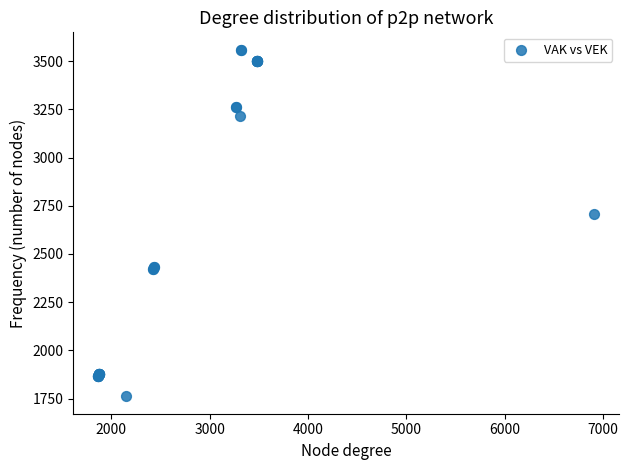

What Y value in the scatter plot is closest to 2660?

2707